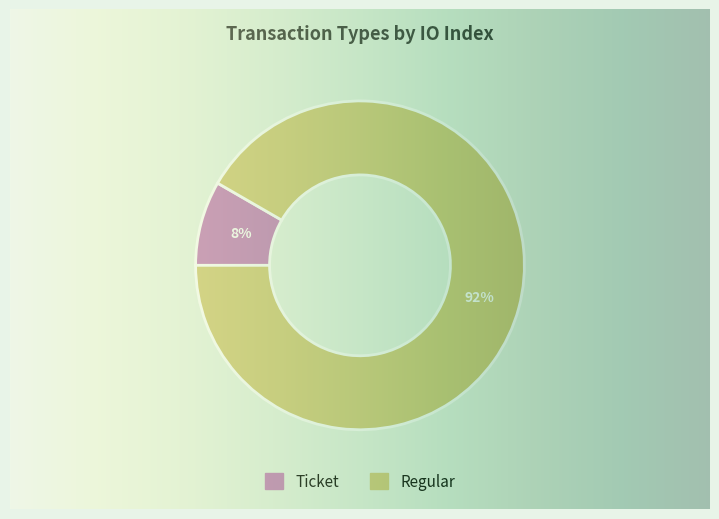

True or false: Regular accounts for 79% of the total.

False